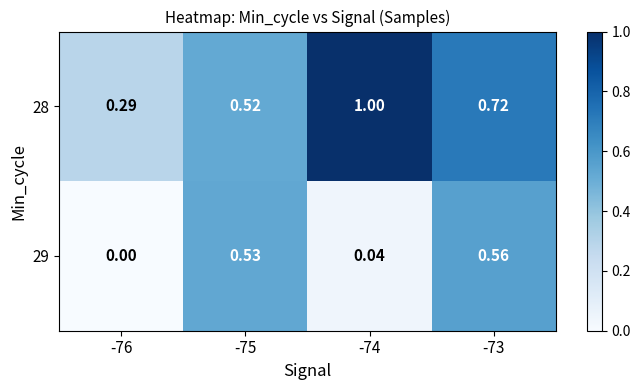

List the series in order of their peak value, lowest first.

29, 28